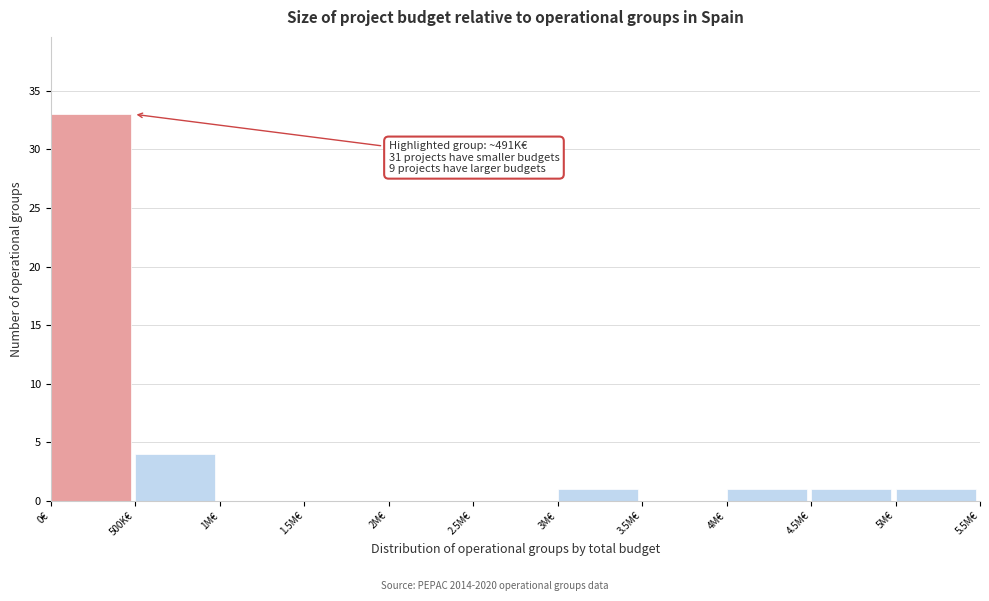

Reading right to left, extract all data points from this chart.

5M€=1	4.5M€=1	4M€=1	3.5M€=0	3M€=1	2.5M€=0	2M€=0	1.5M€=0	1M€=0	500K€=4	0€=33